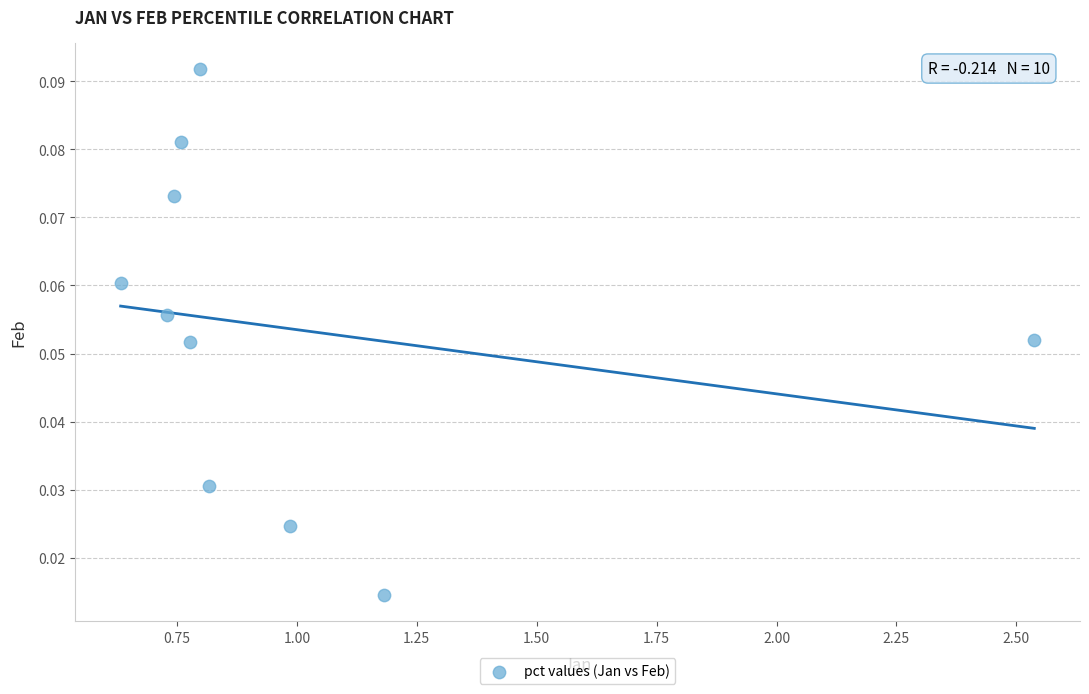

What is the average X value?

1.0